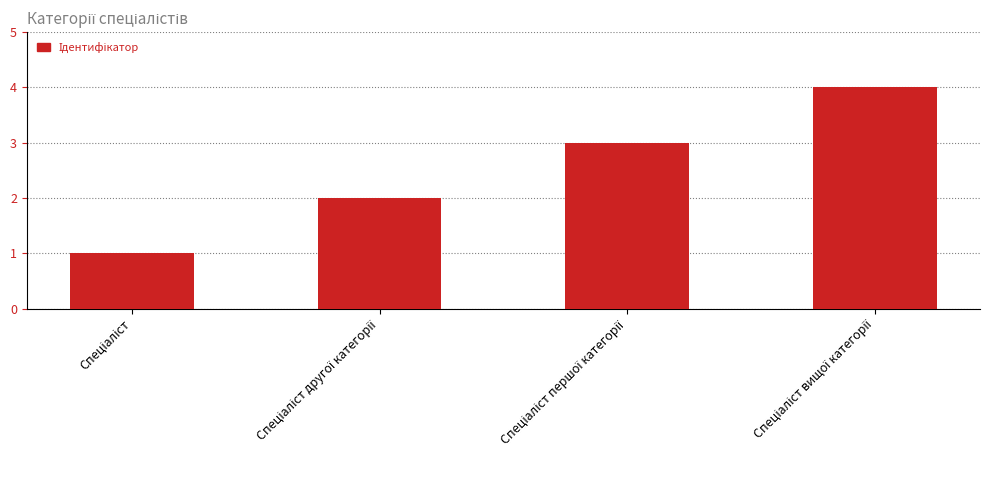

What is the difference between the maximum and minimum values?

3